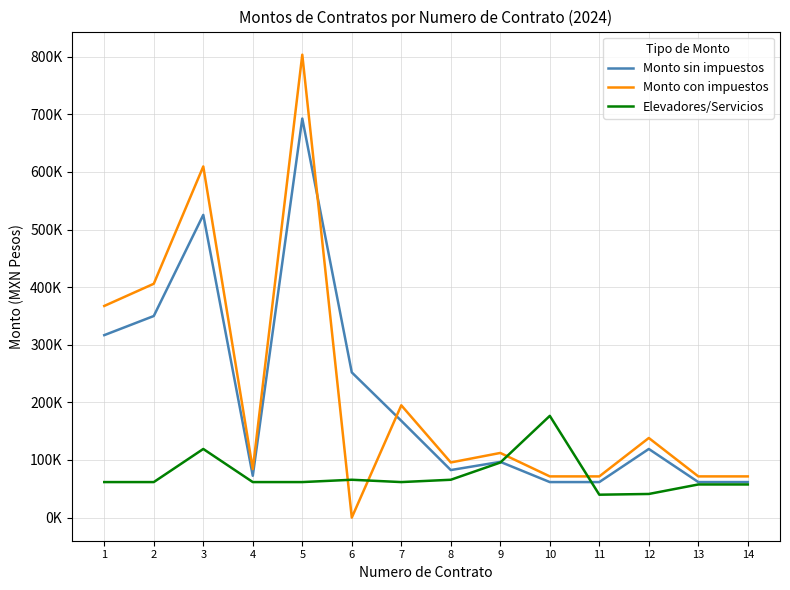

Which category has the highest value across all series?

5